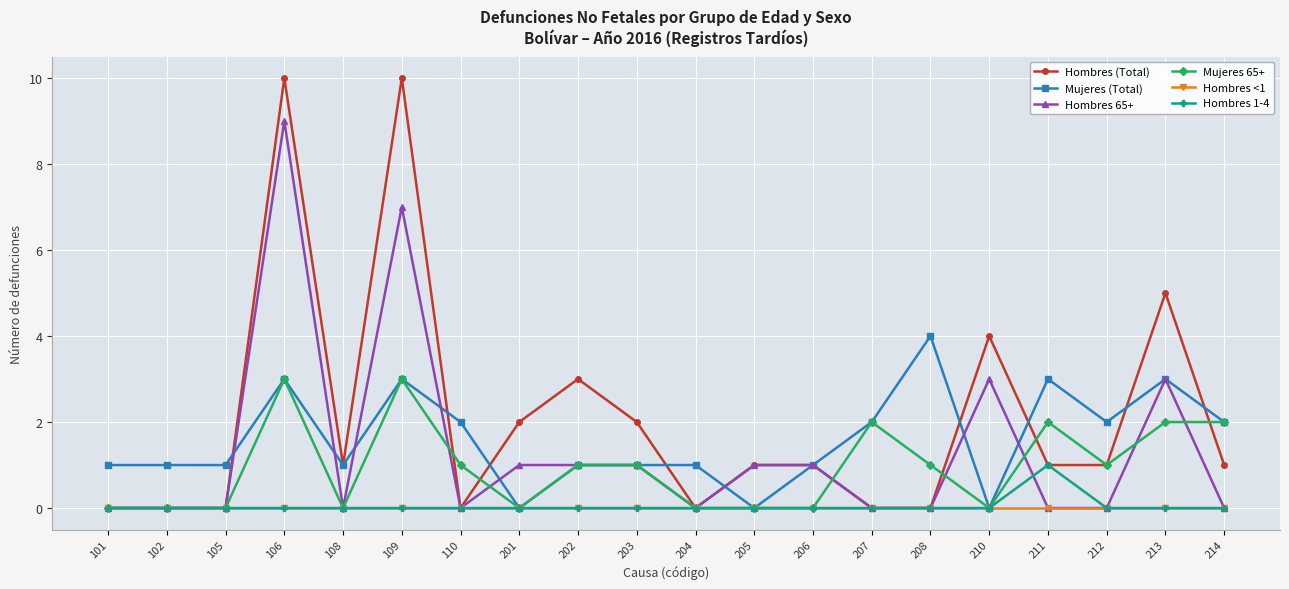

What is the maximum value shown in the chart?

10